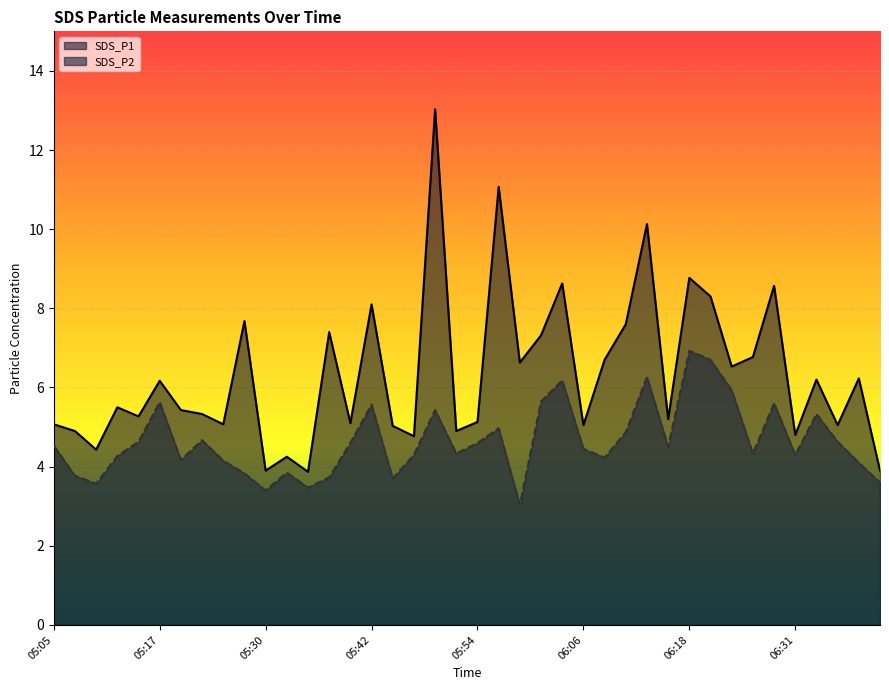

What is the label of the 40th point from the right?

05:05